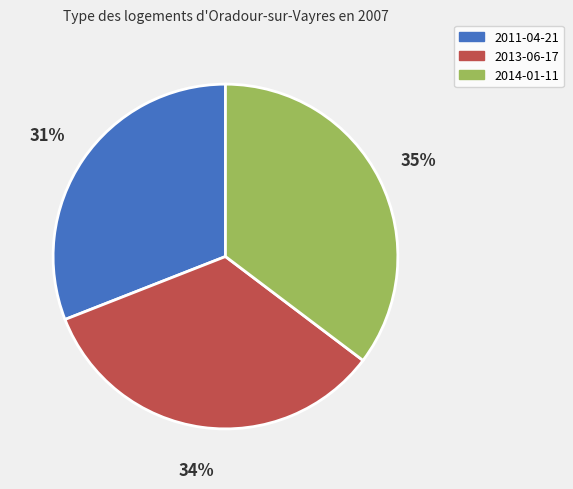

Which slice is the smallest?

2011-04-21